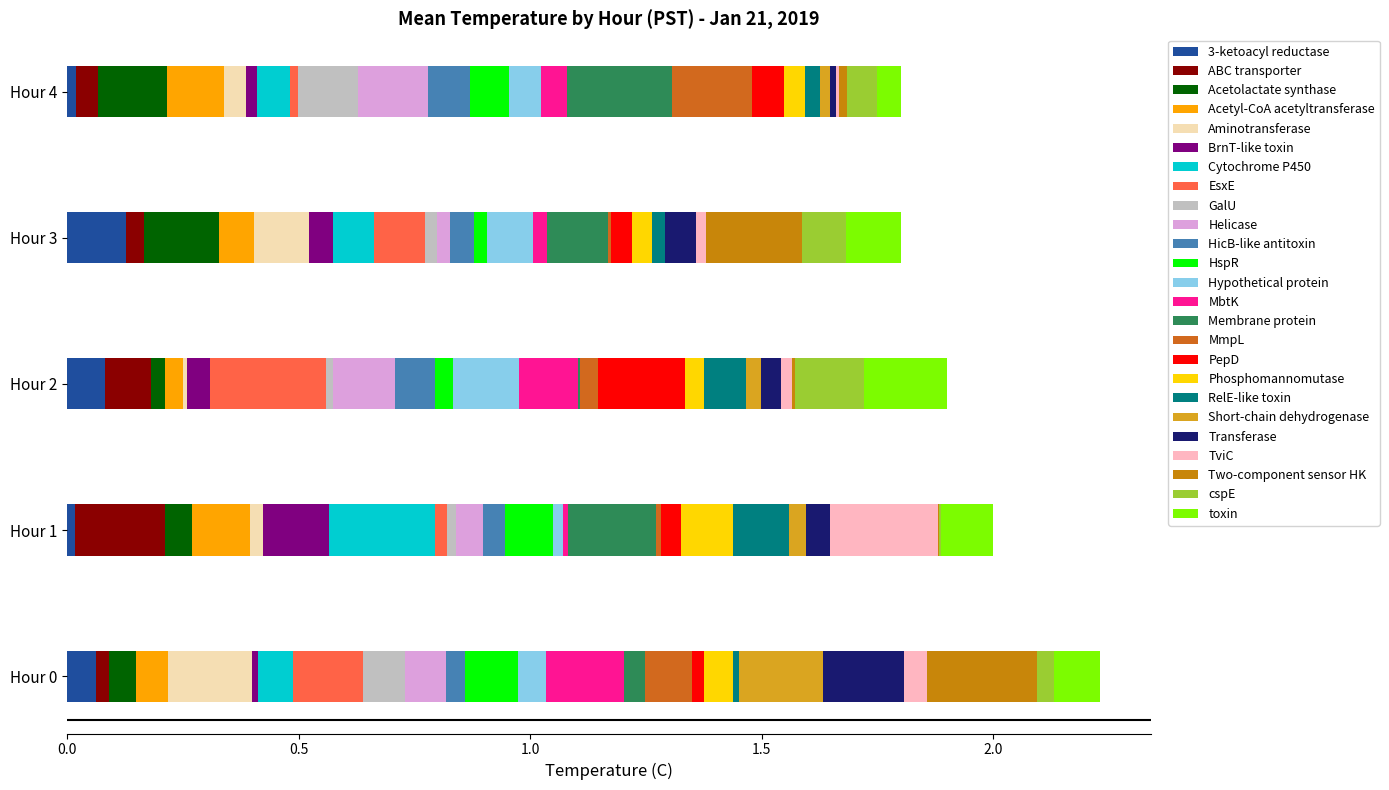

How many series are shown in this chart?

25